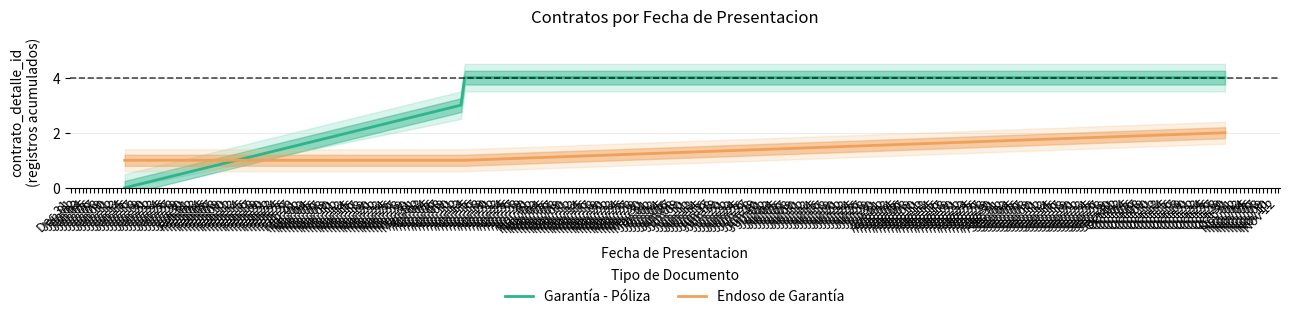

Which category has the lowest value across all series?

Jan 14